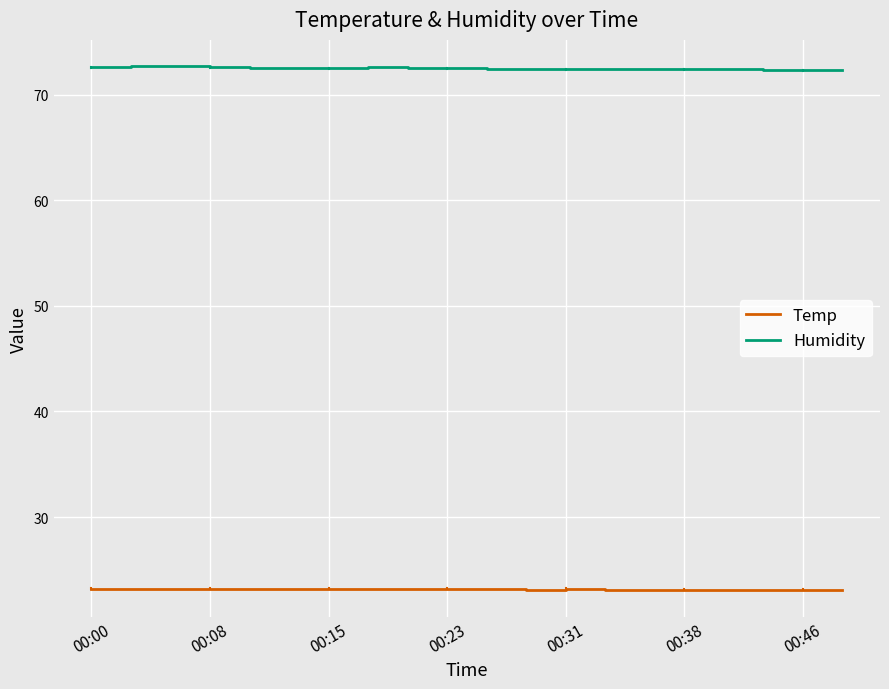

True or false: Humidity and Temp intersect in this chart.

False